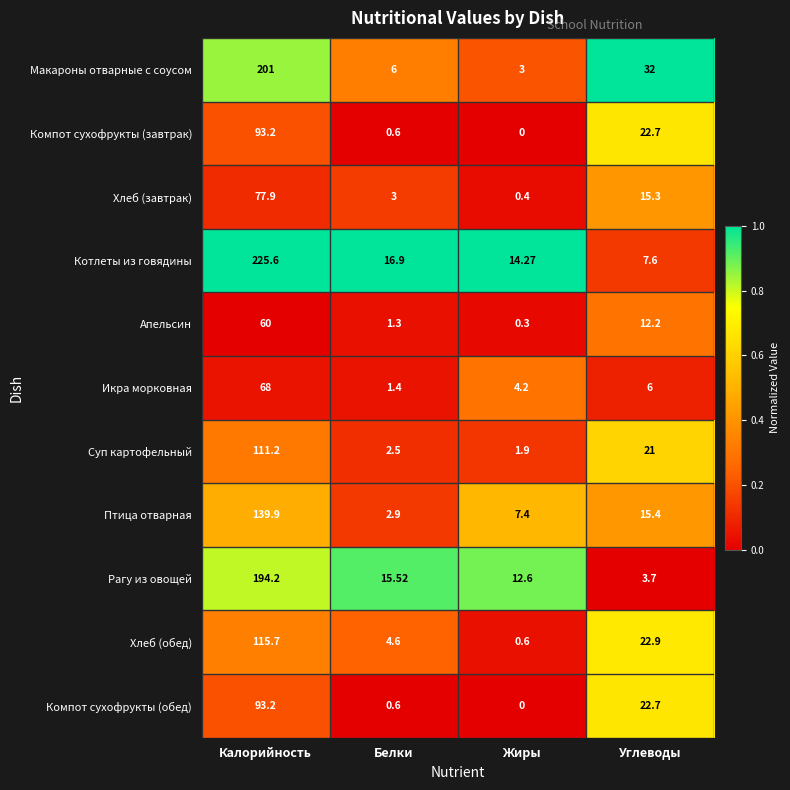

Where does the Компот сухофрукты (обед) series first go above 22?

Калорийность